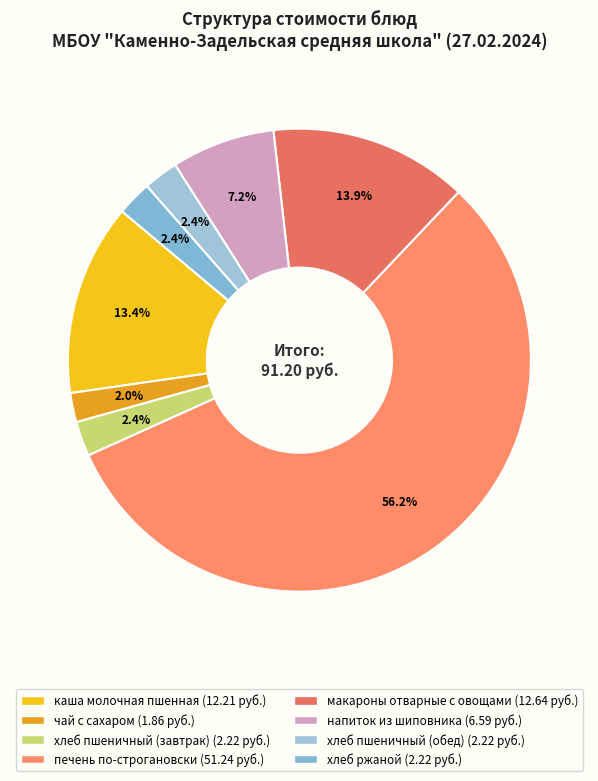

To the nearest percent, what is the difference between the largest and smallest slice percentages?

54%